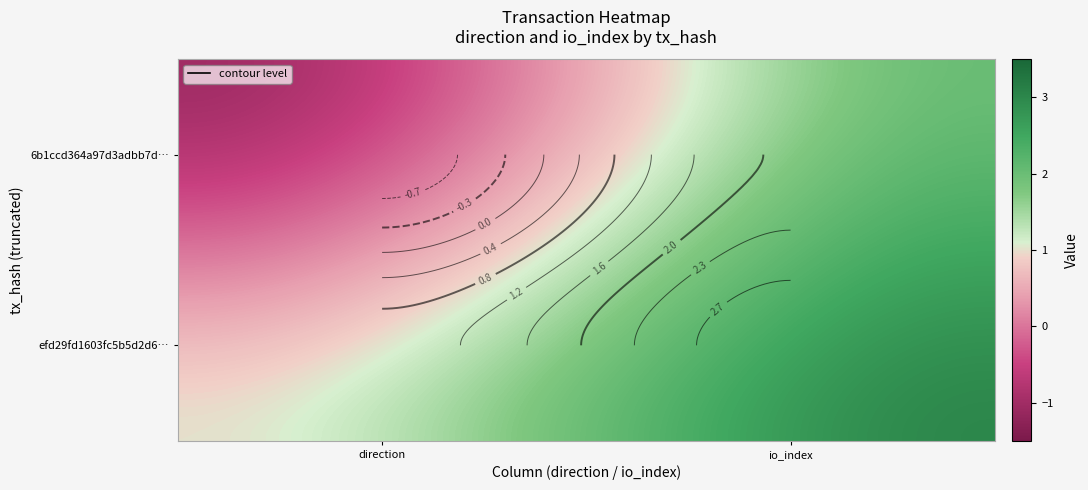

Which series has the widest spread of values?

6b1ccd364a97d3adbb7d4621558c6e231258f91